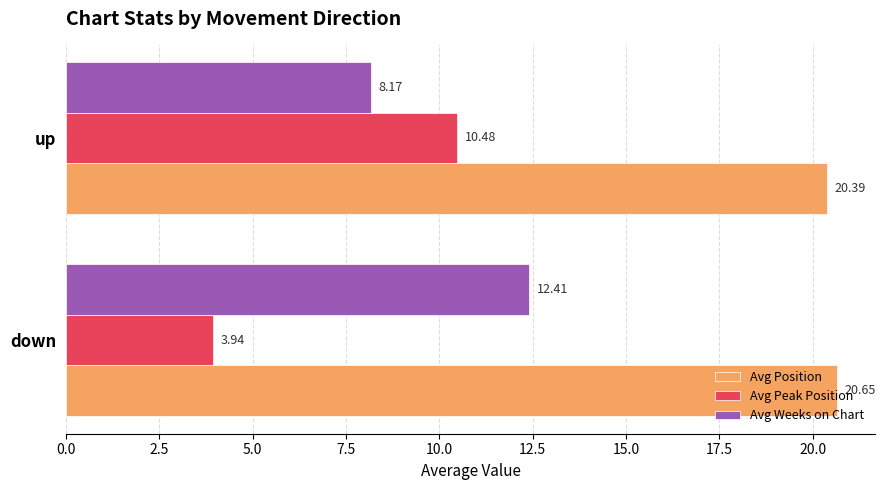

Rank the series by their maximum value, from highest to lowest.

Avg Position, Avg Weeks on Chart, Avg Peak Position